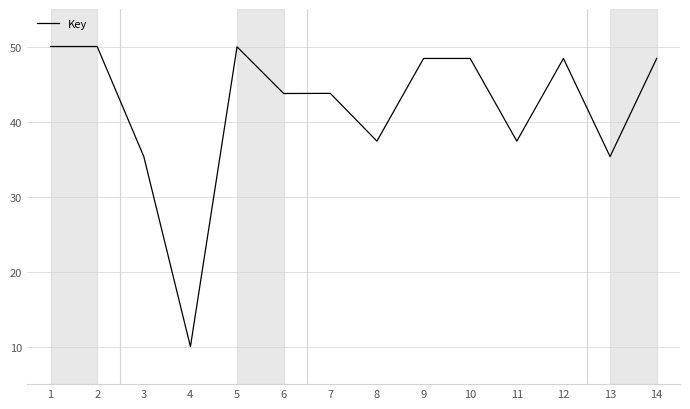

Does the chart have visible grid lines?

Yes